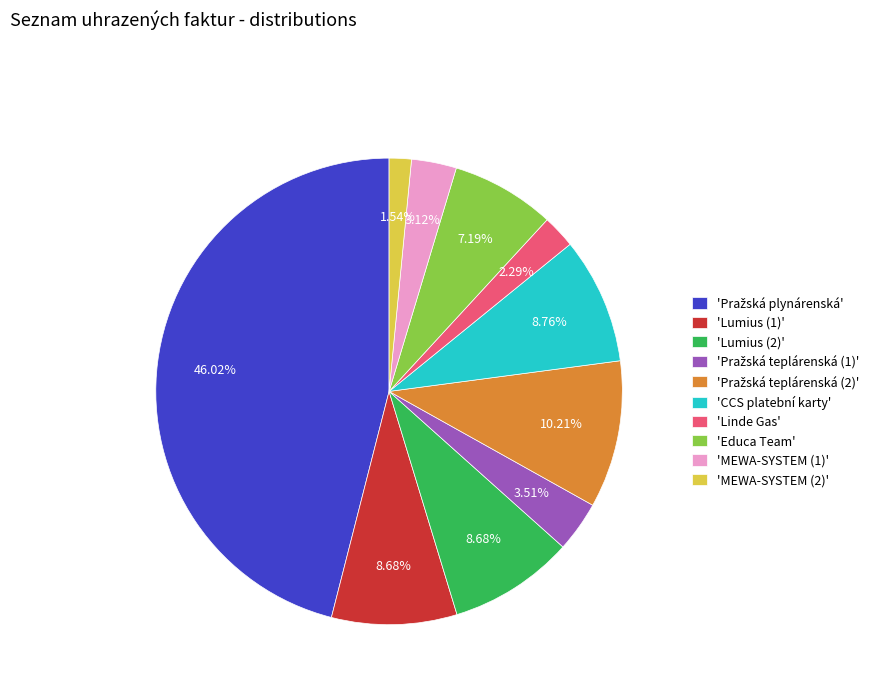

Which has a higher value, 'Linde Gas' or 'Educa Team'?

'Educa Team'